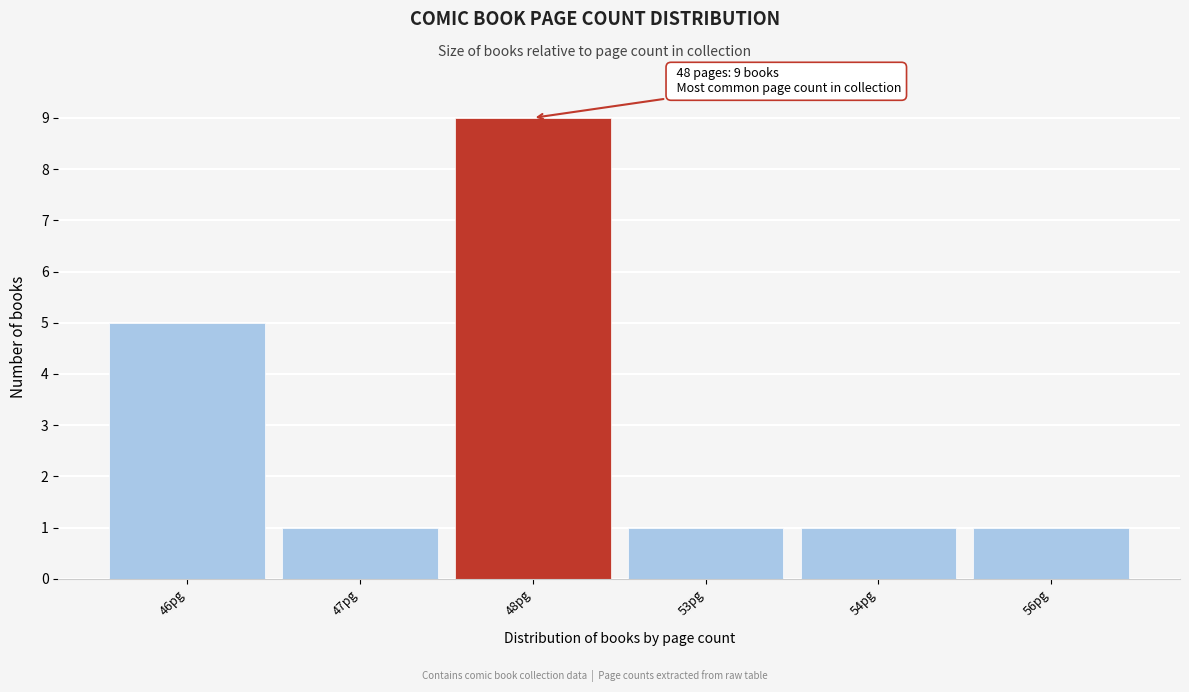

Reading left to right, transcribe all the data shown in this chart.

5	1	9	1	1	1